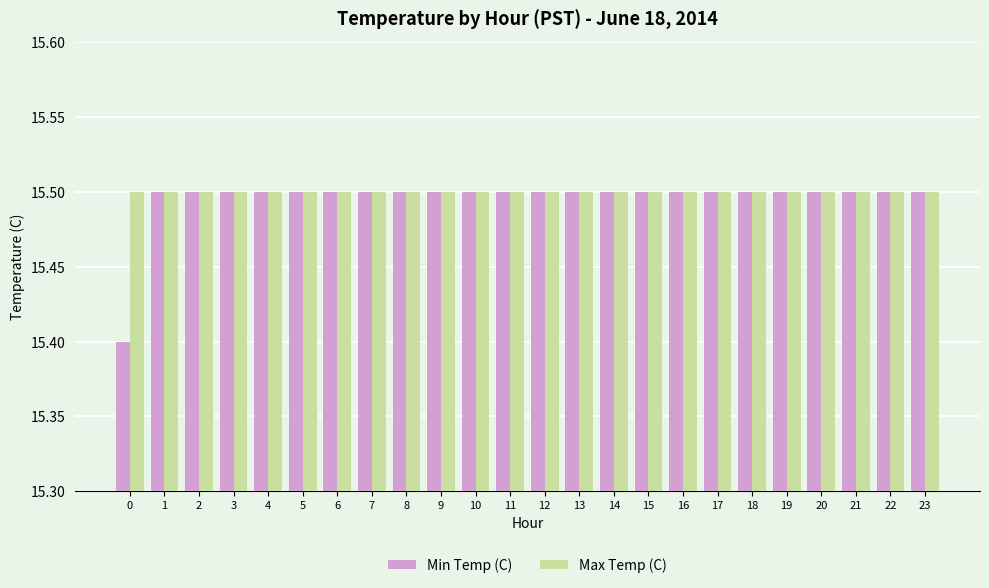

True or false: Min Temp (C) has a value of 15.5 at 21.

True